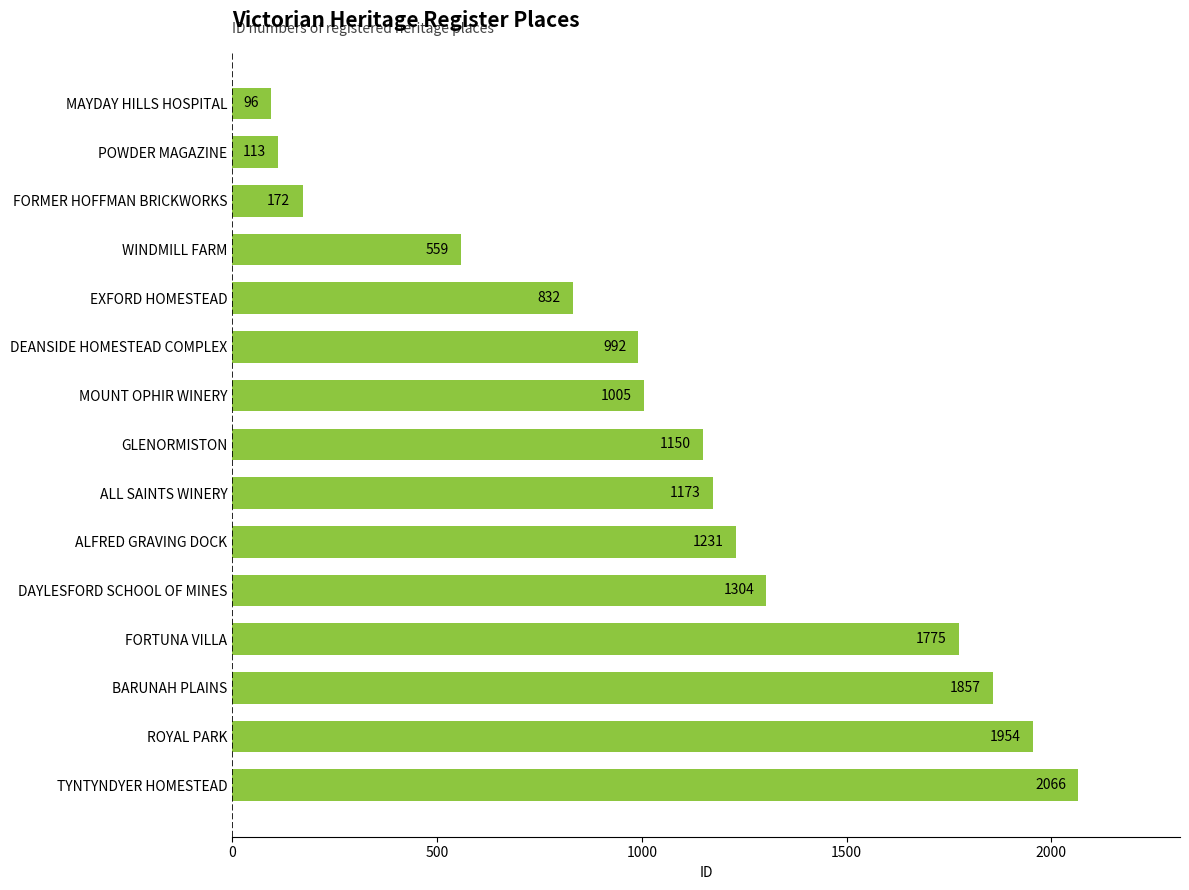

What is the difference between the second highest and second lowest values?

1841